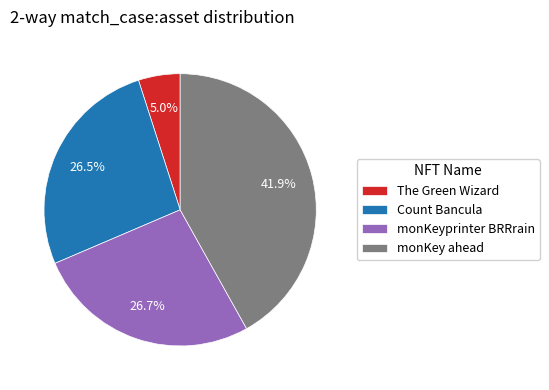

Is there any slice that represents more than half of the pie?

No